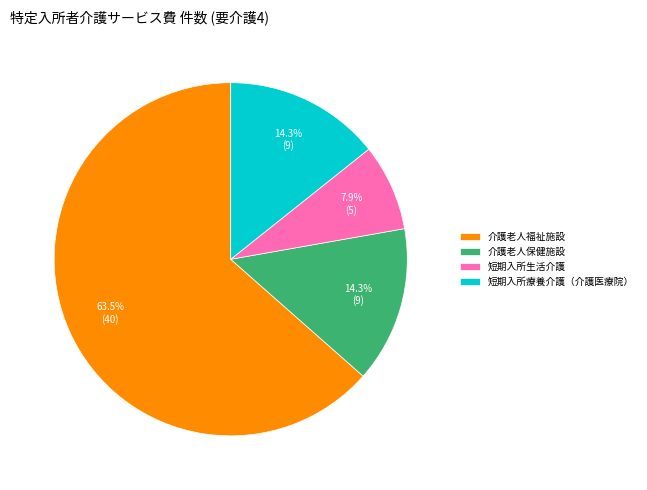

To the nearest percent, what is the difference between the largest and smallest slice percentages?

56%